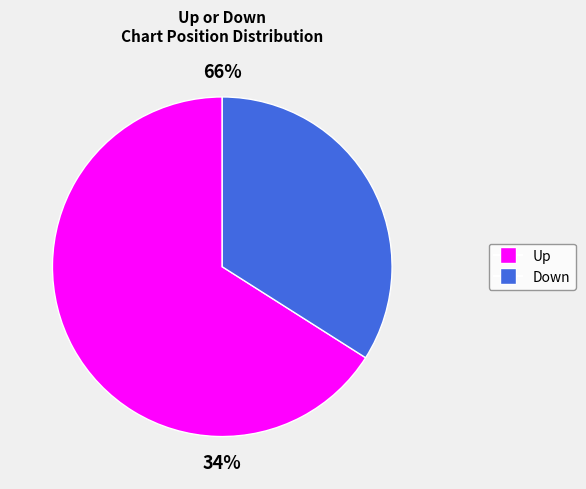

How many segments does this pie chart have?

2